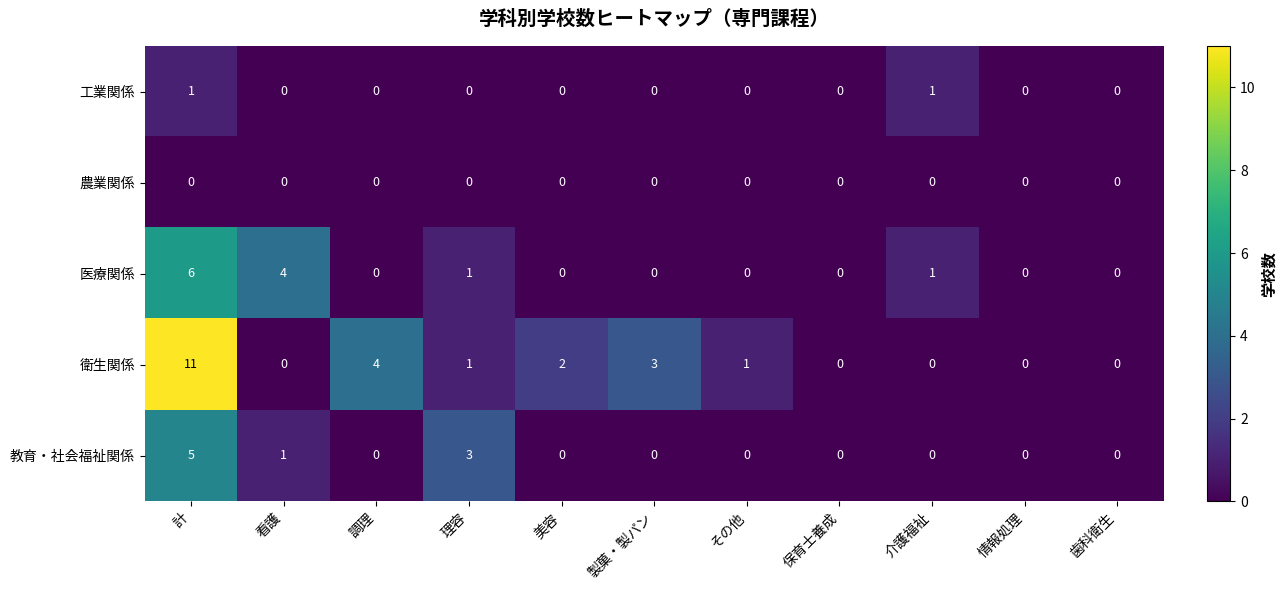

Which series changed the most between 調理 and 製菓・製パン?

衛生関係